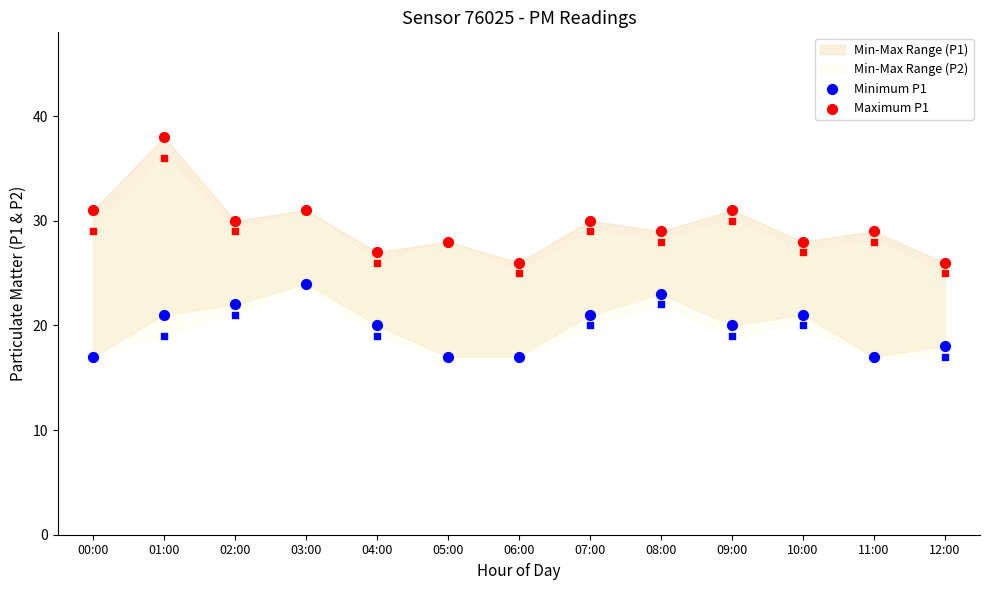

Which series contains the lowest Y value?

Minimum P1